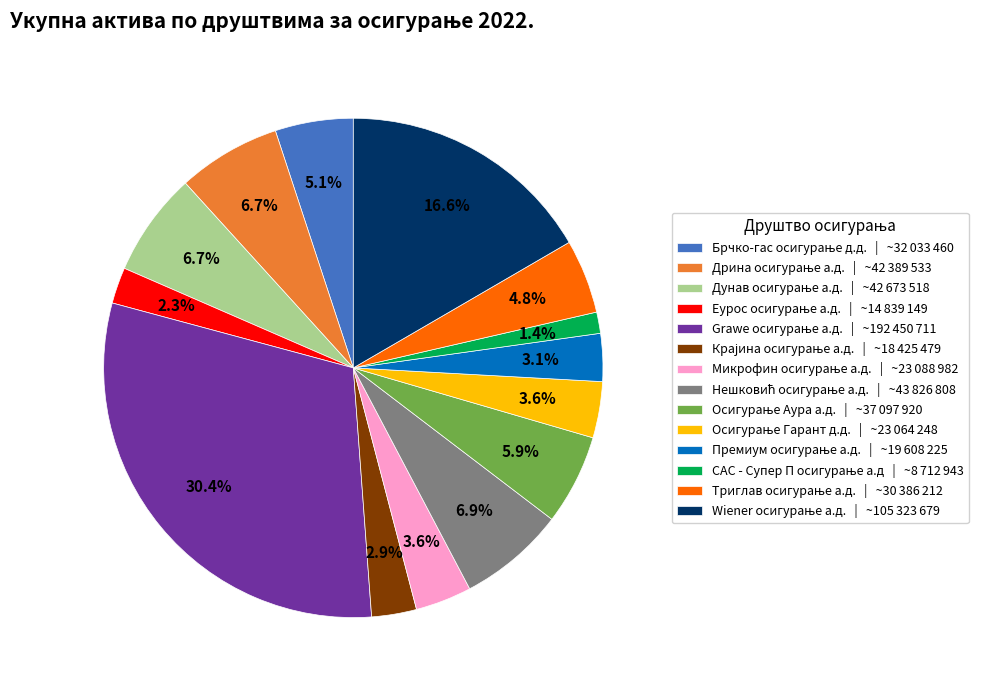

Does any single category account for the majority?

No